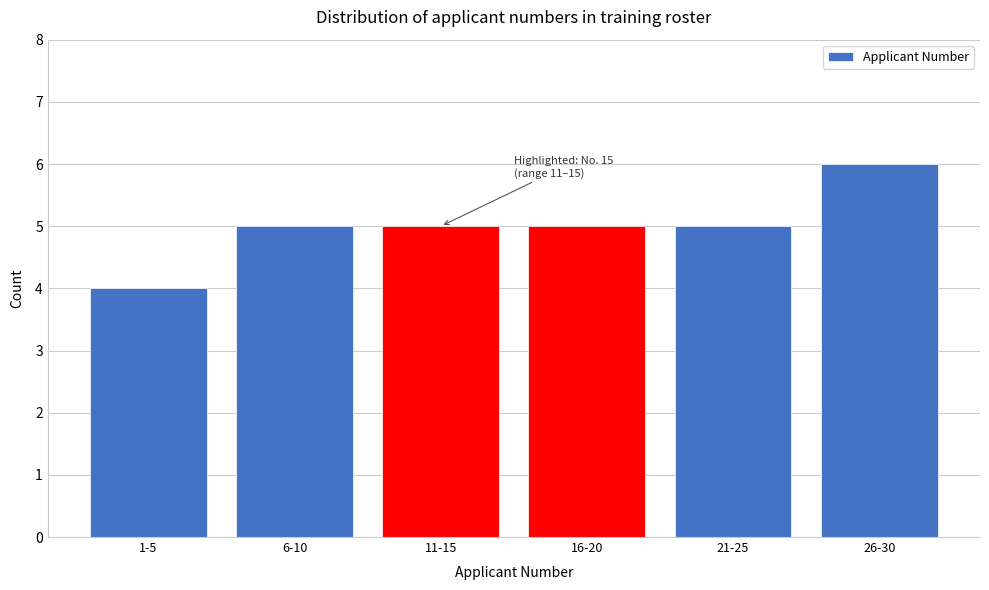

Reading right to left, transcribe all the data shown in this chart.

6	5	5	5	5	4